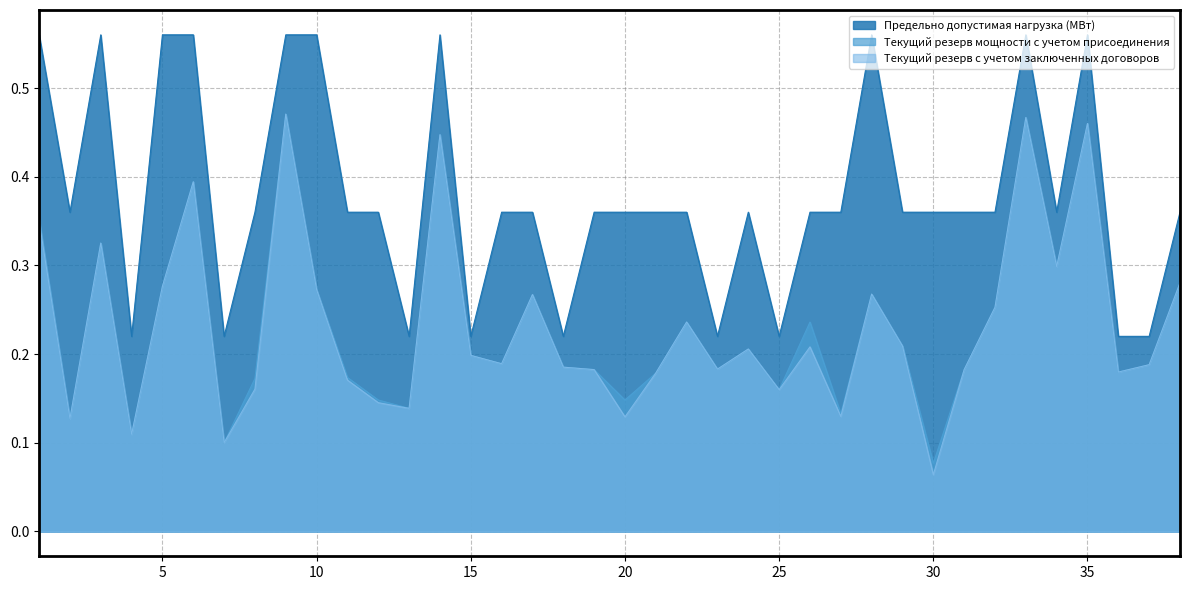

Read the Предельно допустимая нагрузка (МВт) value at 20.

0.4